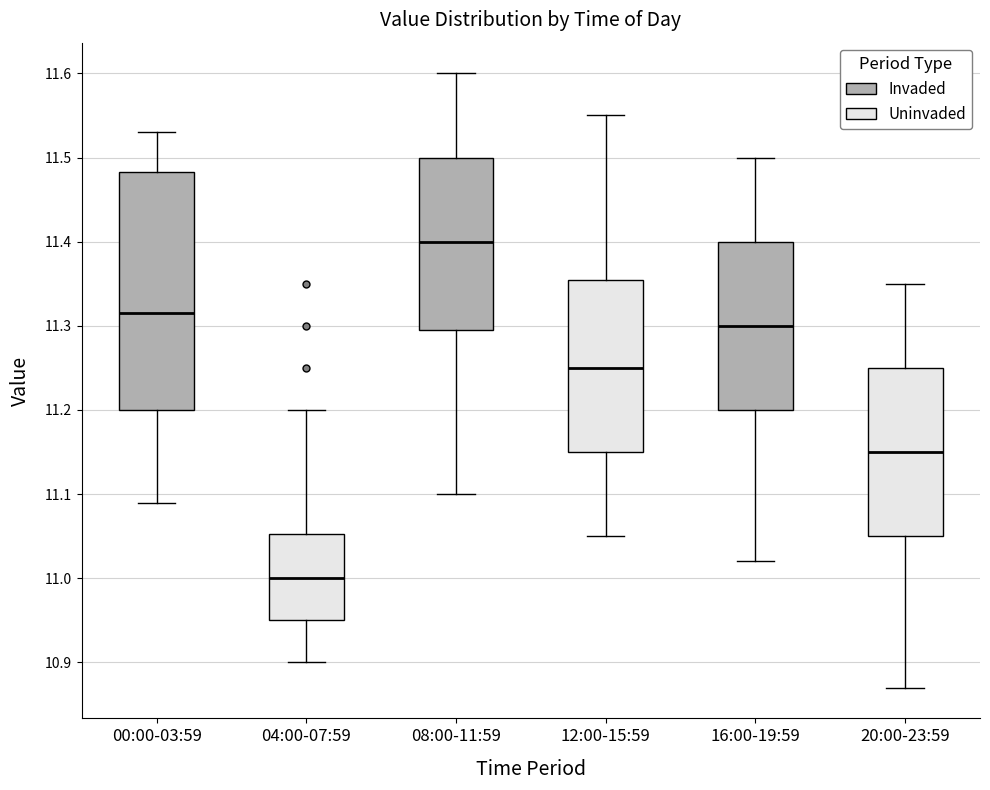

Reading left to right, transcribe this box plot: for each box, give where its median line is, the range the box spans, and where its two whiskers end, as read against the y-axis. The values are not printed on the chart, so give them approximately, as read against the axis.

00:00-03:59: median 11.32, box 11.20 to 11.48, whiskers 11.09 to 11.53
04:00-07:59: median 11.00, box 10.95 to 11.05, whiskers 10.90 to 11.20
08:00-11:59: median 11.40, box 11.30 to 11.50, whiskers 11.10 to 11.60
12:00-15:59: median 11.25, box 11.15 to 11.36, whiskers 11.05 to 11.55
16:00-19:59: median 11.30, box 11.20 to 11.40, whiskers 11.02 to 11.50
20:00-23:59: median 11.15, box 11.05 to 11.25, whiskers 10.87 to 11.35